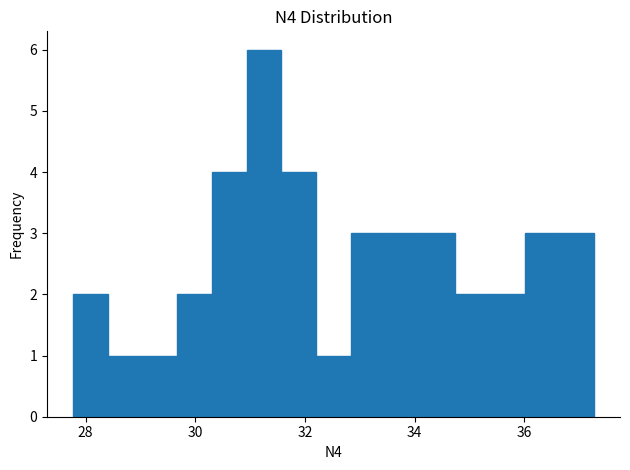

Read against the x-axis, roughly where is the centre of the tallest bar?

31.2